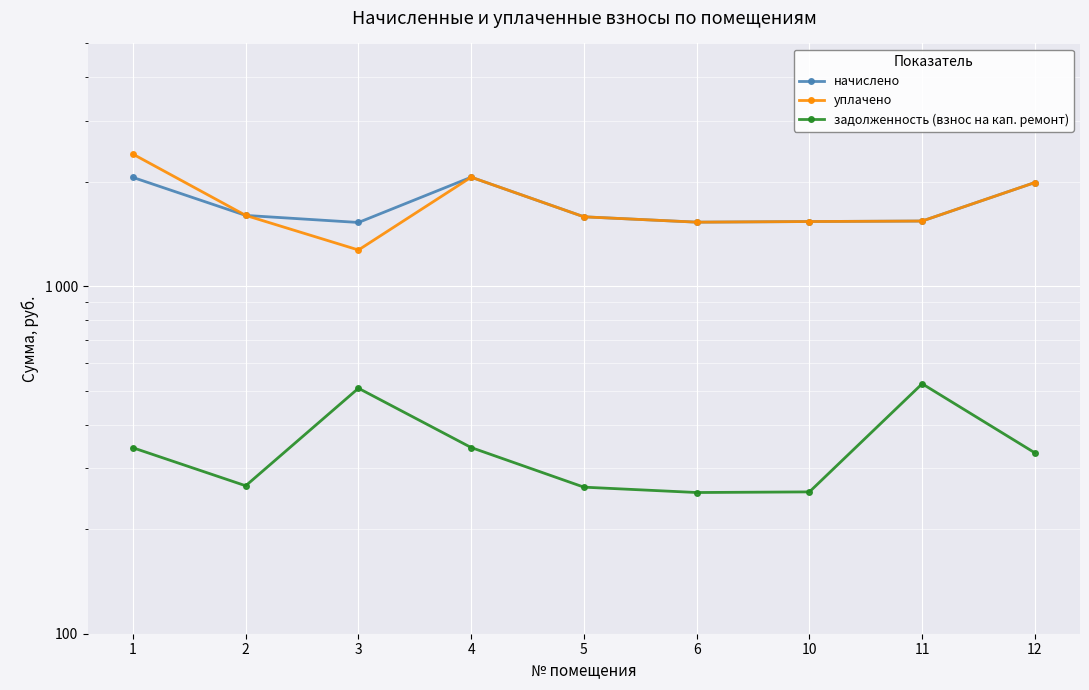

Rank the series by their maximum value, from highest to lowest.

уплачено, начислено, задолженность (взнос на кап. ремонт)